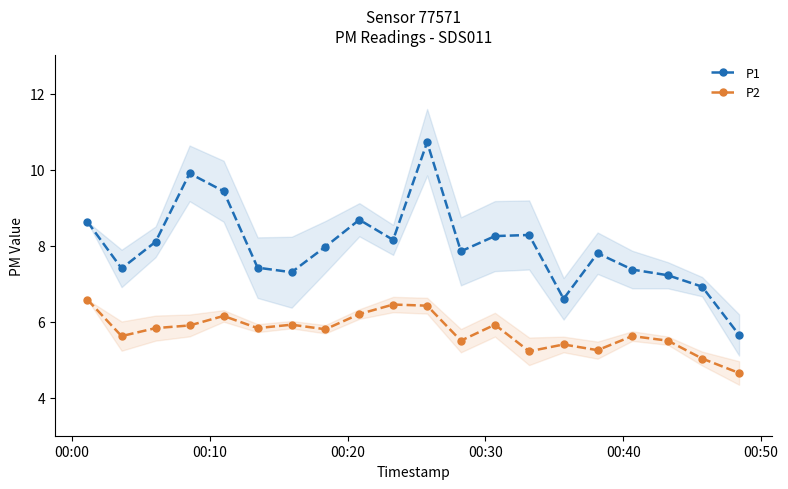

What is the value of the P2 point at the 18th from the left?

5.5